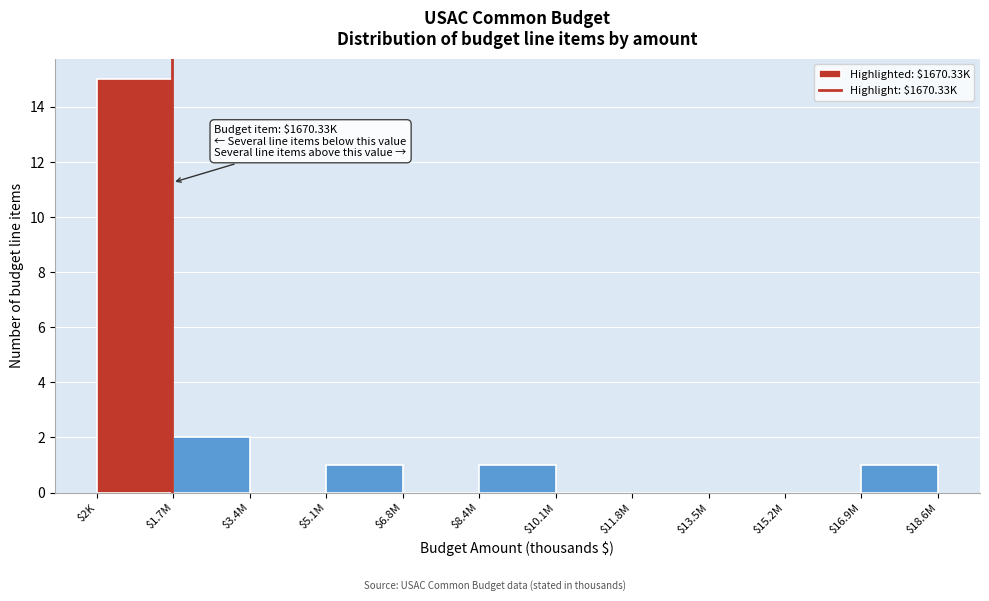

Where is the data nearest to the value 7?

$1.7M